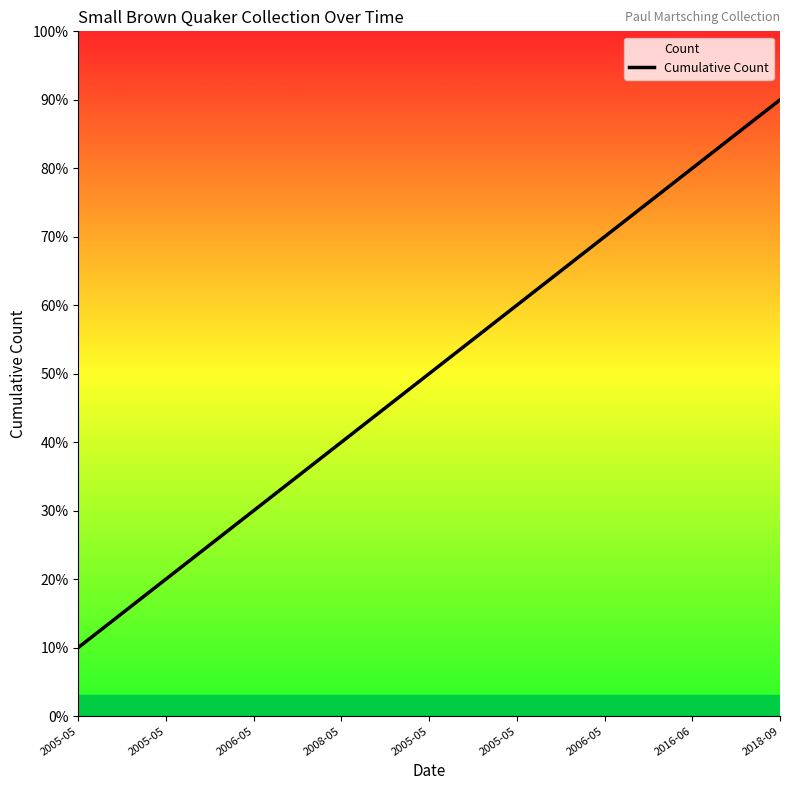

Which category has the lowest value across all series?

2005-05